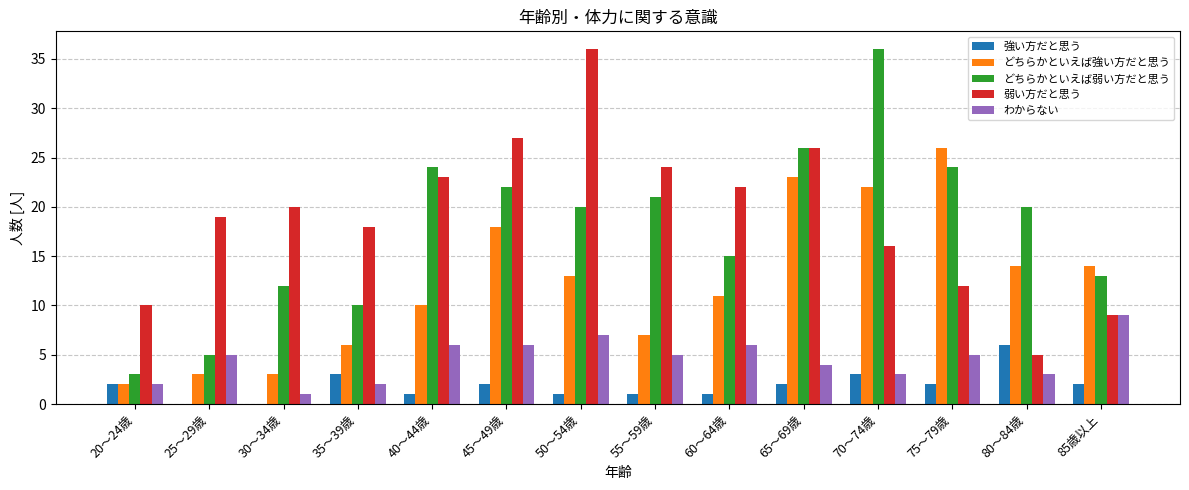

Are the bars grouped side by side (vs. stacked)?

Yes